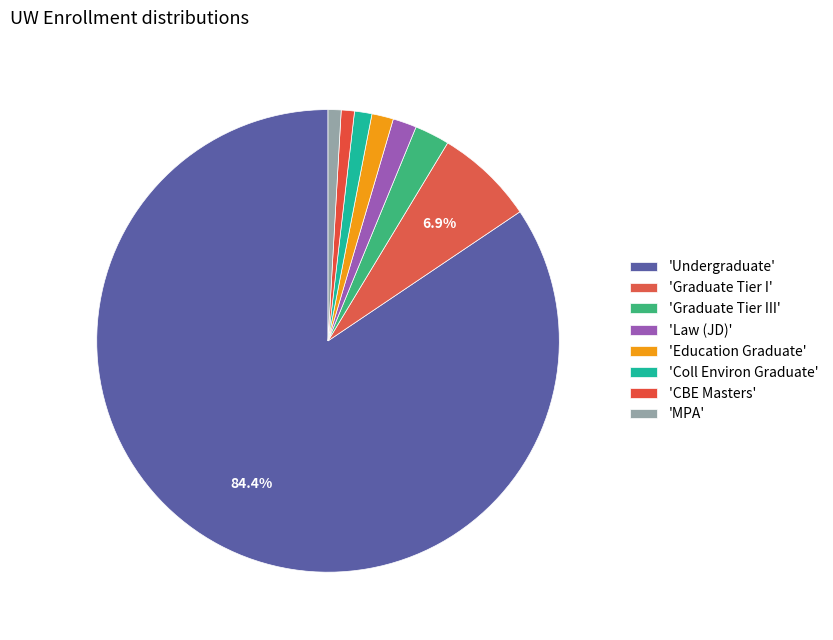

How many slices are in this pie chart?

8